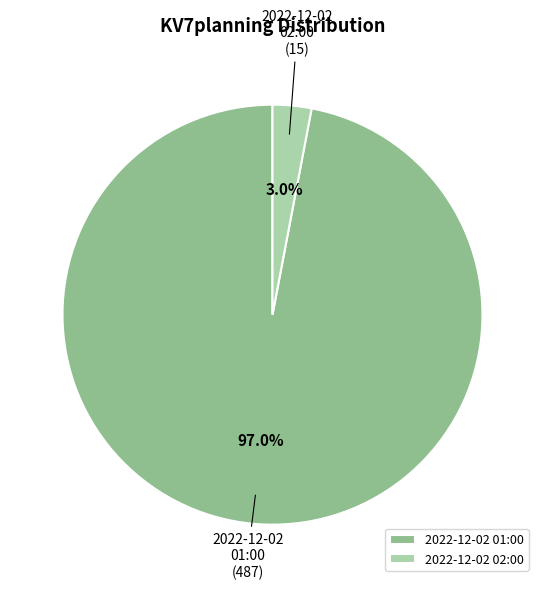

Rank the categories by value from highest to lowest.

2022-12-02 01:00, 2022-12-02 02:00